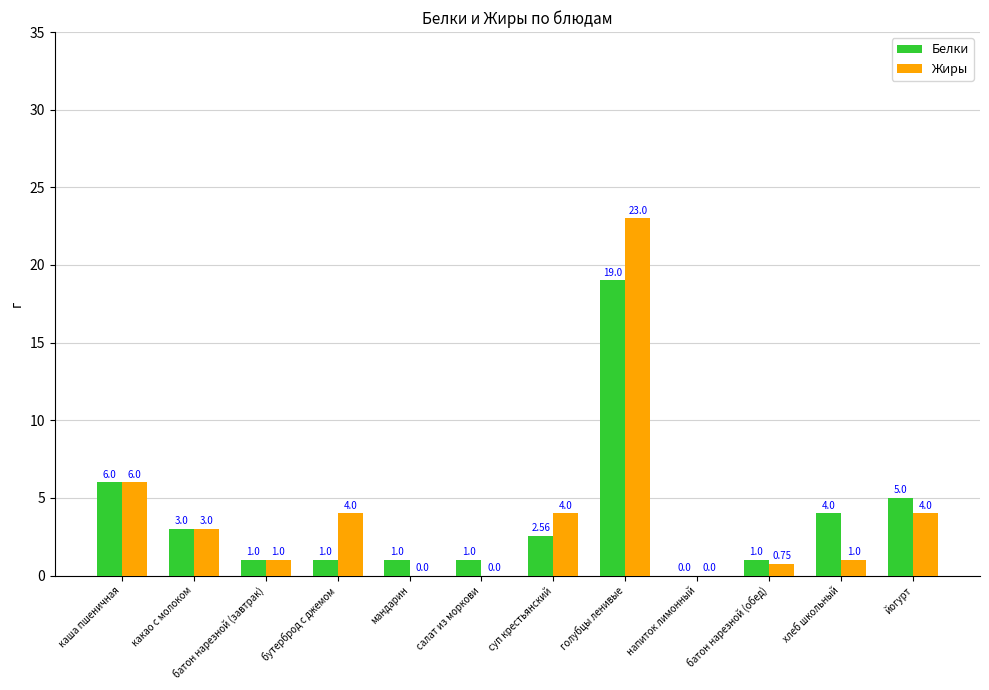

At which category is the sum across all series the highest?

голубцы ленивые